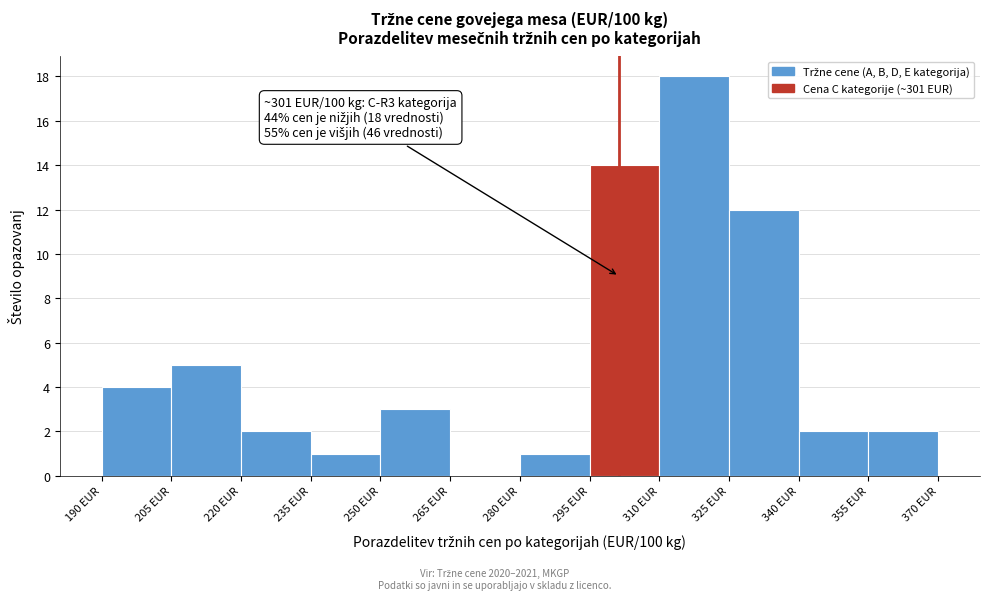

Which range on the x-axis has the tallest bar?

310 to 325